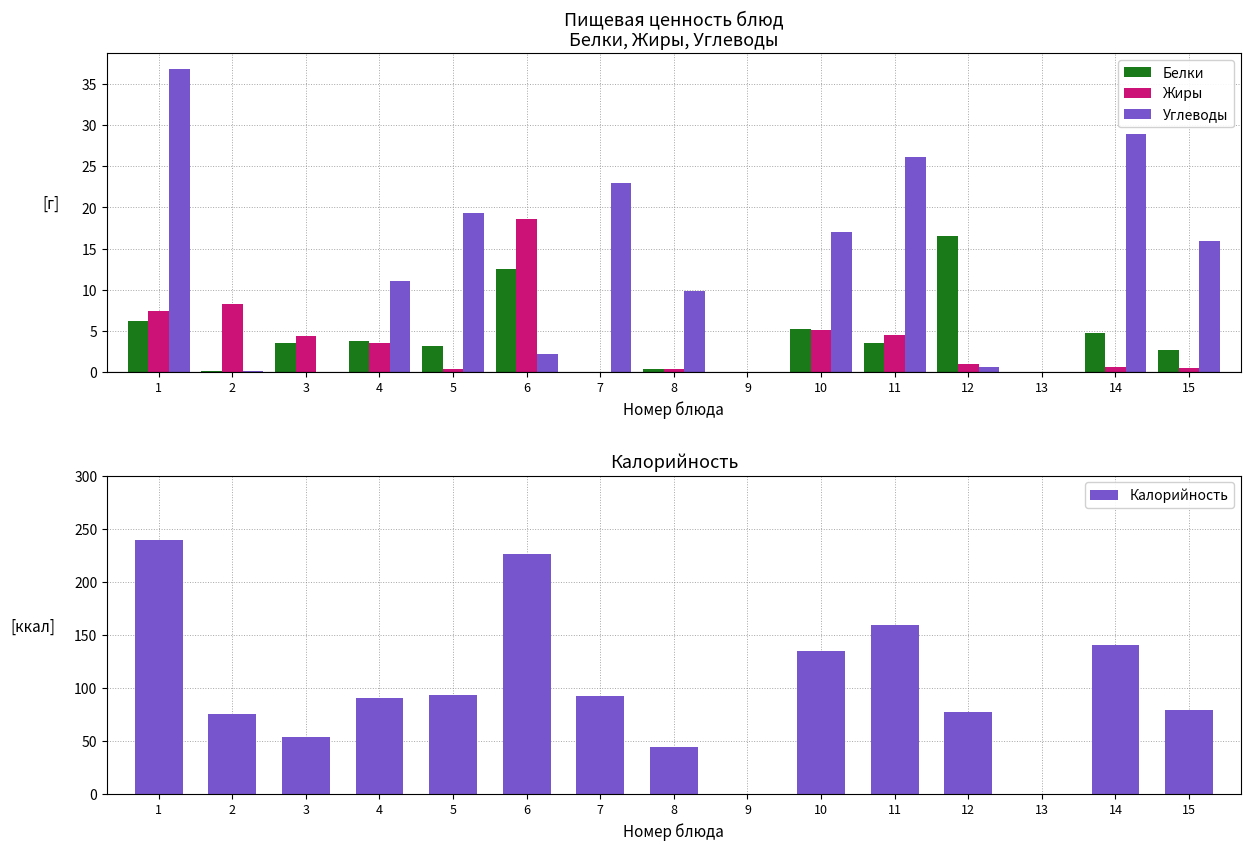

What is the sum of the Белки values at 11 and 3?

7.0